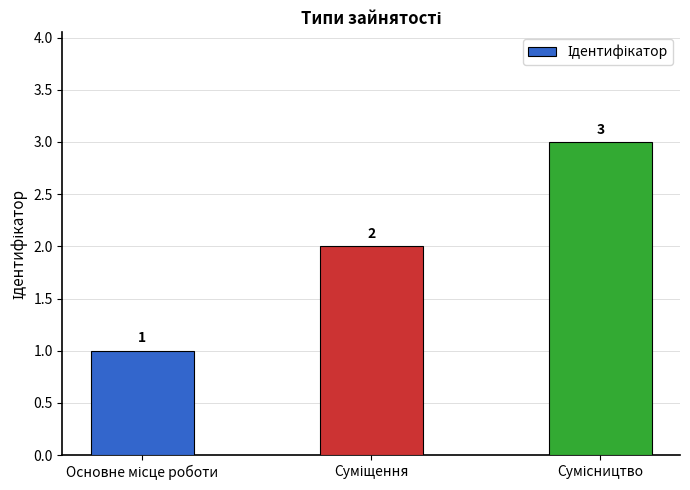

What is the value of the 2nd bar from the left?

2